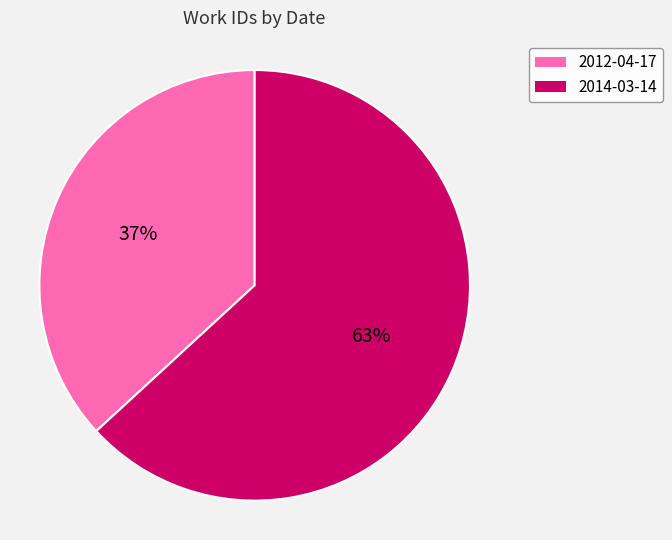

What is the largest slice in the pie chart?

2014-03-14